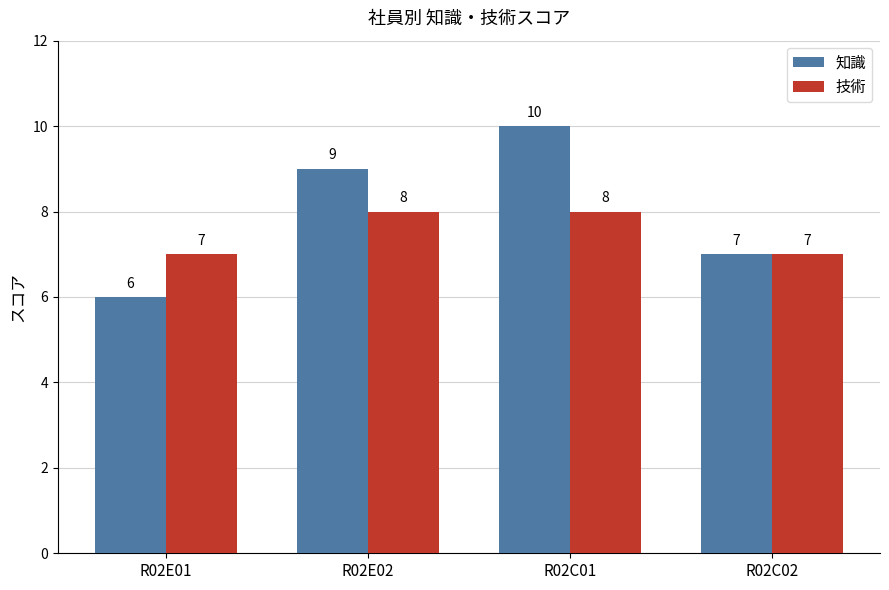

Read the 知識 value at R02E02.

9